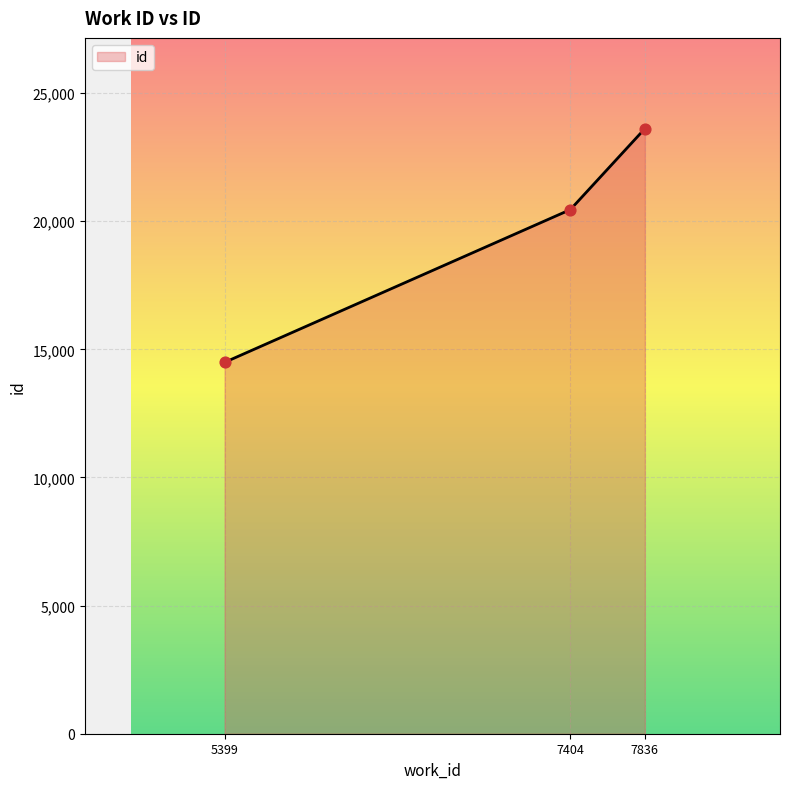

Which has a higher value, 7404 or 7836?

7836